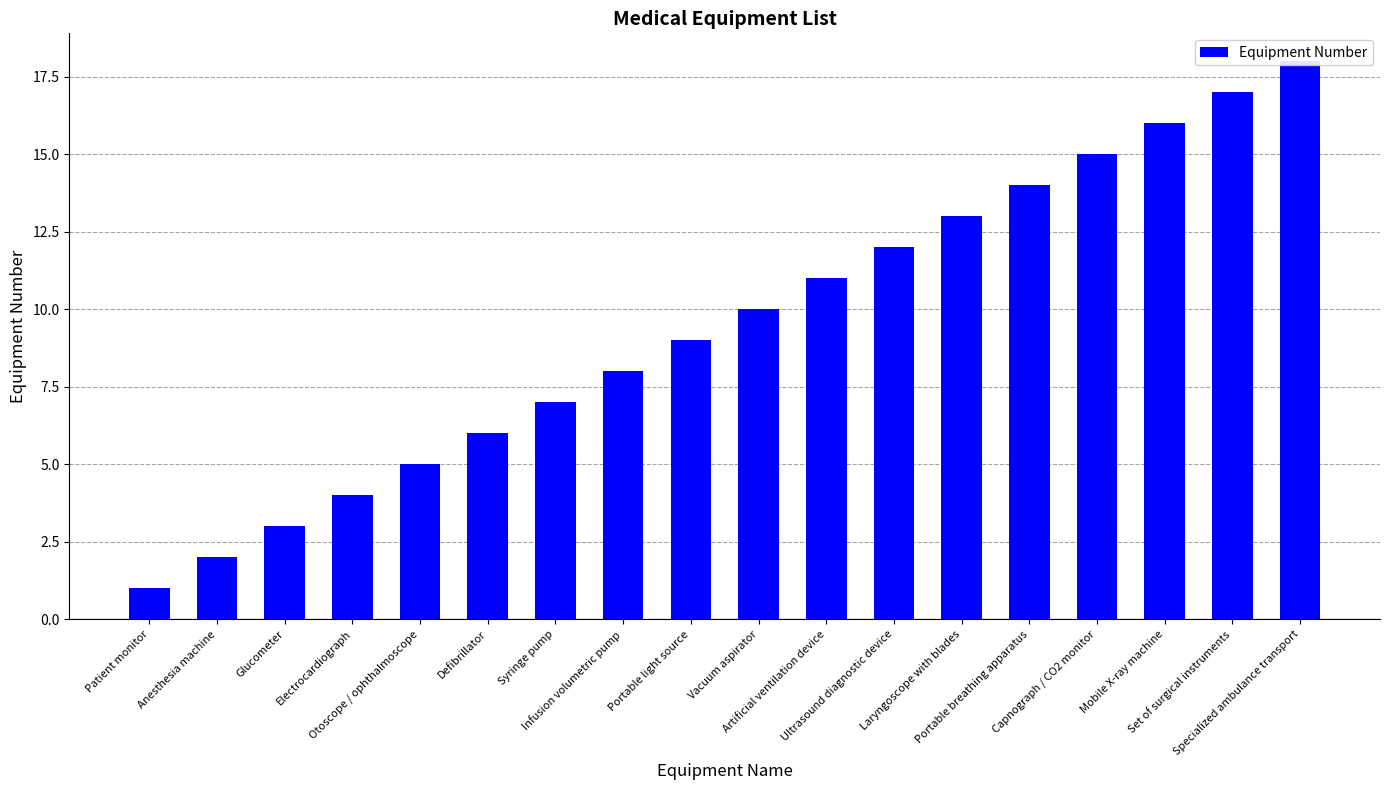

The value at Capnograph / CO2 monitor is 15. True or false?

True